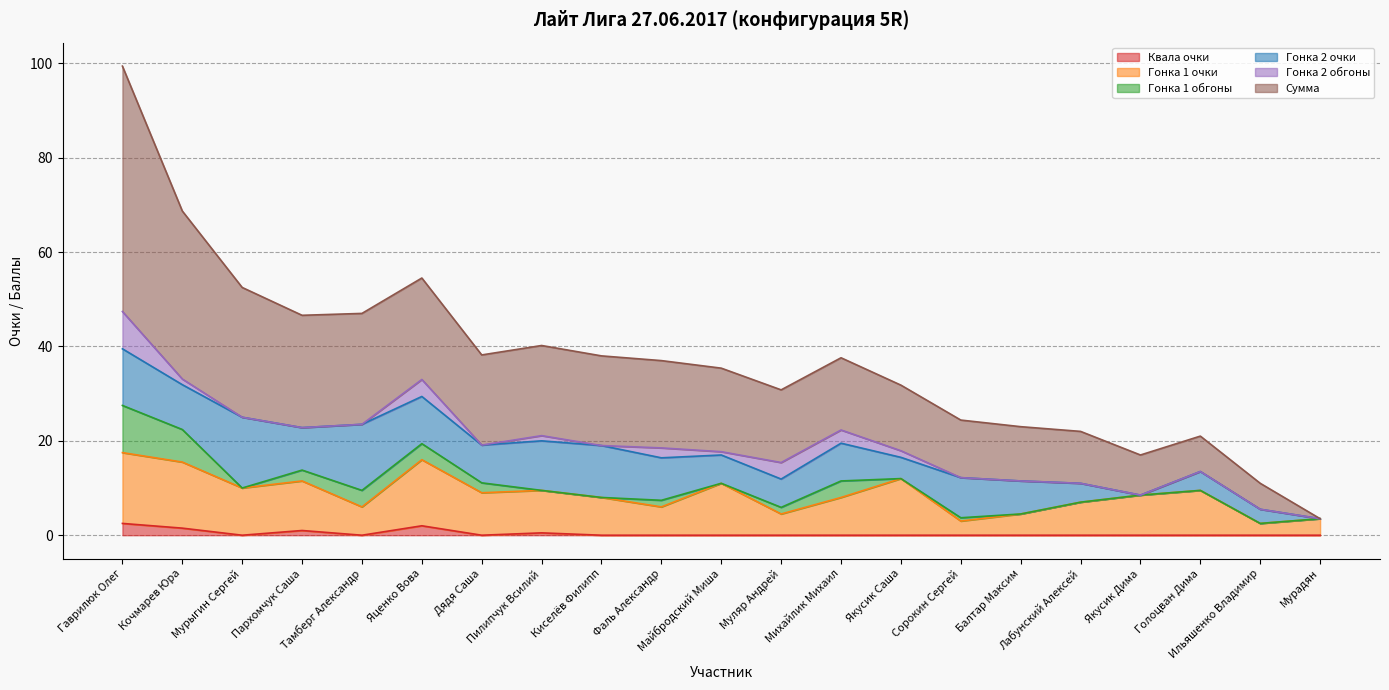

Does the chart have visible grid lines?

Yes